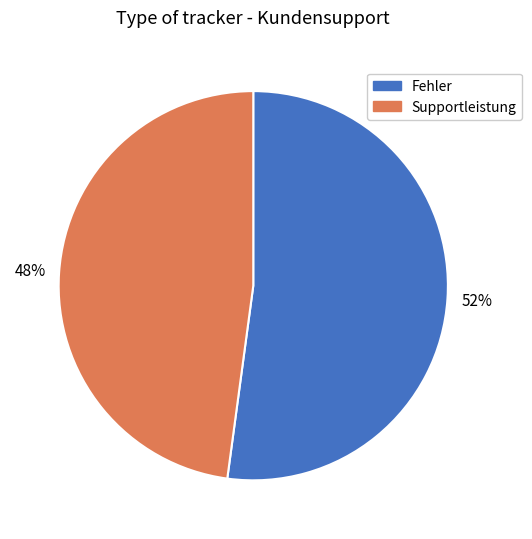

Between Fehler and Supportleistung, which is larger?

Fehler